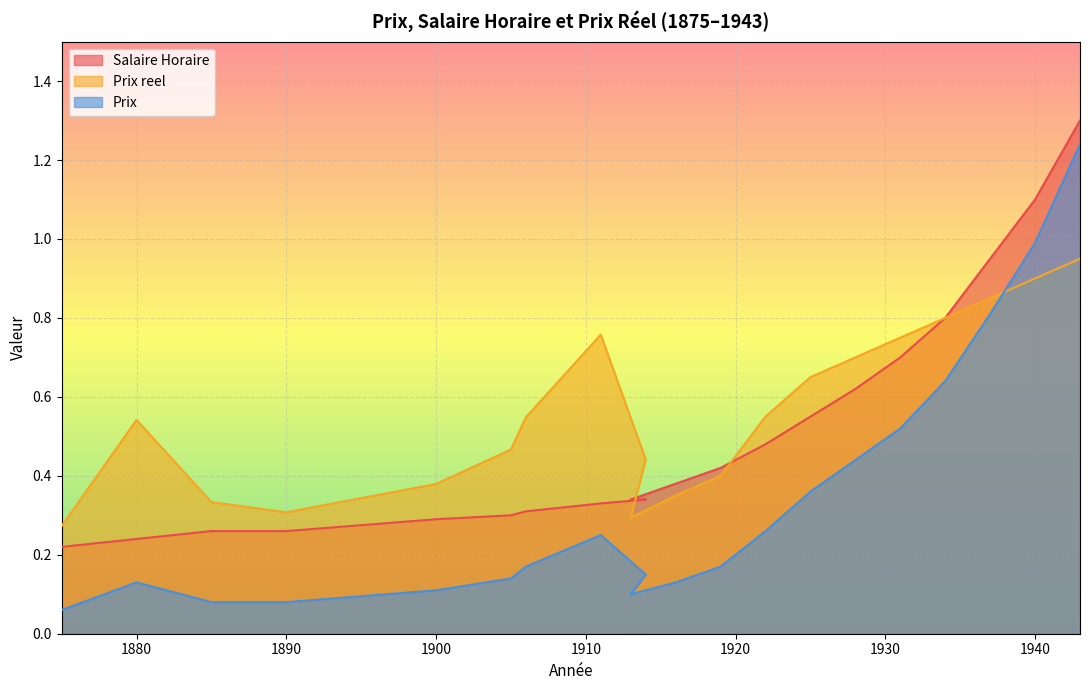

At which label is Salaire Horaire closest to 0?

1875